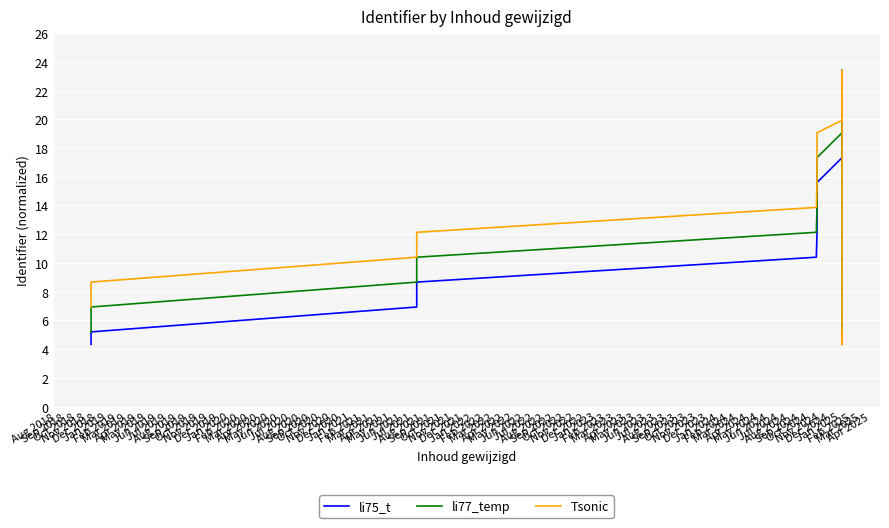

Which series ends up on top after the final intersection of li75_t and li77_temp?

li75_t